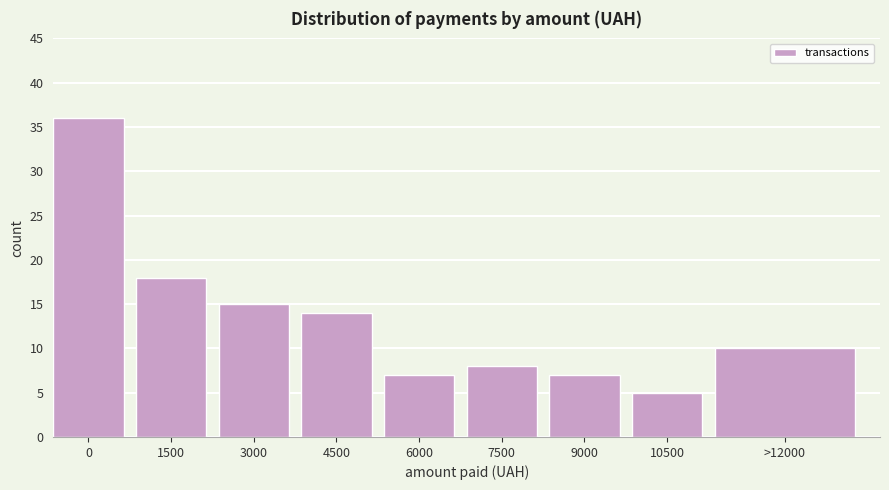

Reading left to right, extract all data points from this chart.

36	18	15	14	7	8	7	5	10